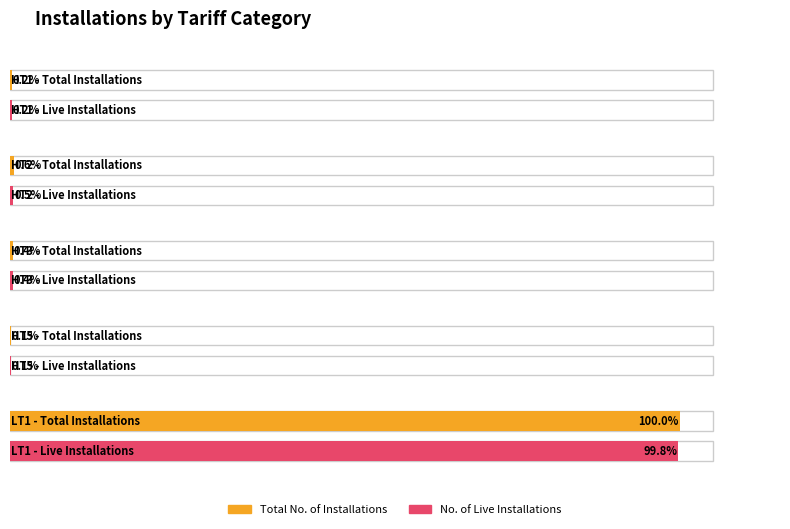

Reading right to left, transcribe all the data shown in this chart.

Total No. of Installations: LT1=3845	HT5=4	HT3=15	HT2=23	HT1=9
No. of Live Installations: LT1=3836	HT5=3	HT3=15	HT2=18	HT1=9